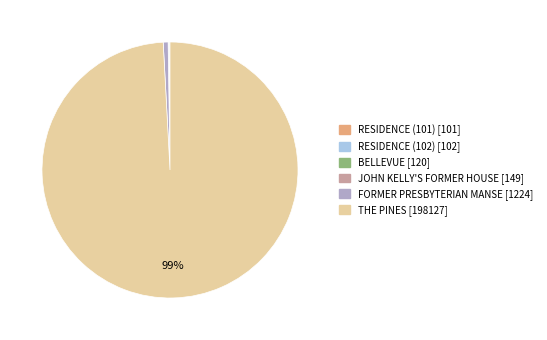

What percentage is the THE PINES slice, to the nearest percent?

99%